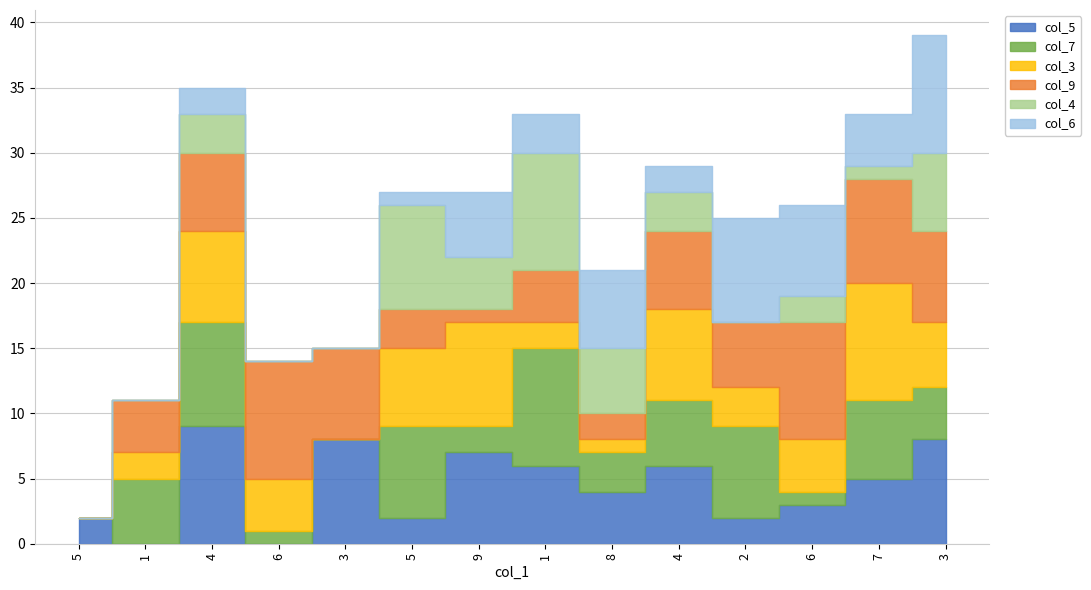

At which category is the sum across all series the highest?

3